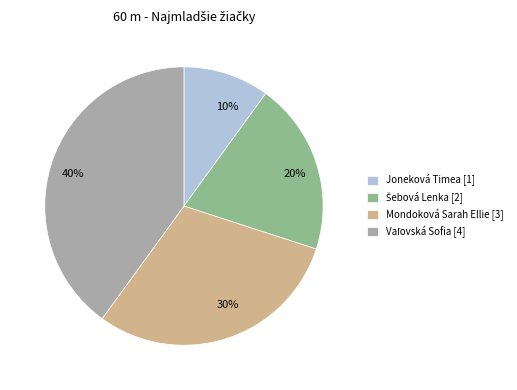

Is the sum of 30% and 40% greater than half?

Yes